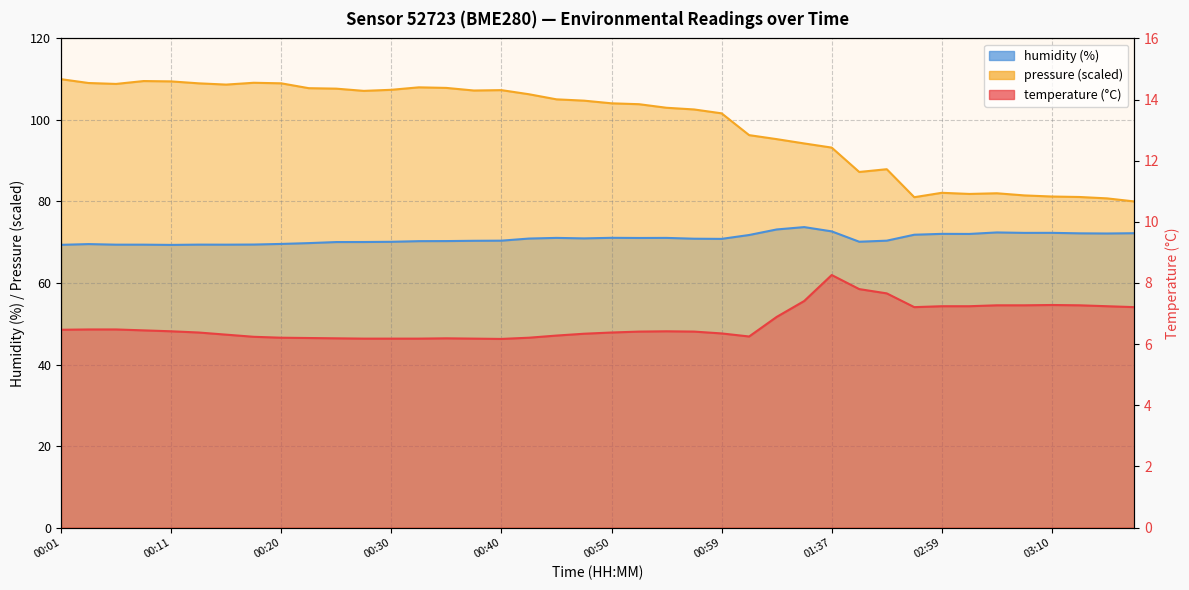

Reading right to left, transcribe all the data shown in this chart.

temperature: 7.2	7.2	7.3	7.3	7.3	7.3	7.2	7.2	7.2	7.7	7.8	8.3	7.4	6.9	6.2	6.3	6.4	6.4	6.4	6.4	6.3	6.3	6.2	6.2	6.2	6.2	6.2	6.2	6.2	6.2	6.2	6.2	6.2	6.3	6.4	6.4	6.5	6.5	6.5	6.5
humidity: 72.2	72.1	72.2	72.3	72.3	72.4	72.0	72.0	71.8	70.4	70.1	72.7	73.7	73.1	71.8	70.8	70.9	71.1	71.0	71.1	70.9	71.1	70.9	70.4	70.3	70.3	70.3	70.1	70.0	70.0	69.8	69.6	69.4	69.4	69.4	69.3	69.4	69.4	69.5	69.4